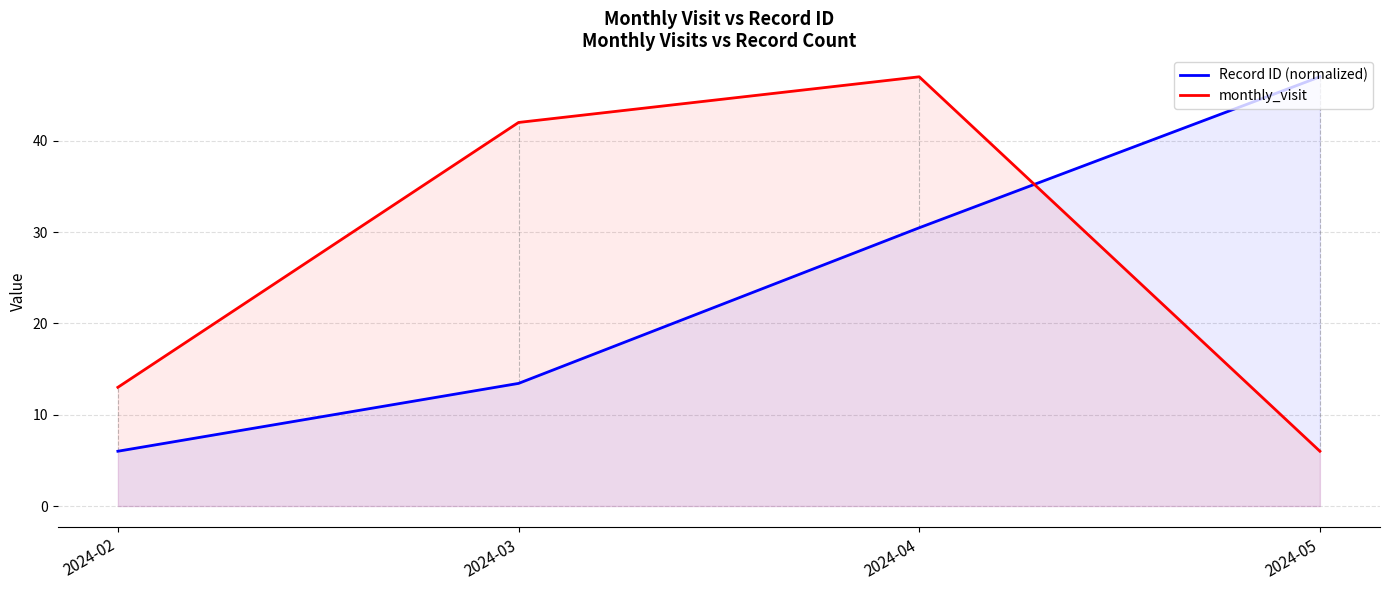

The monthly_visit series shows 79.2 at 2024-04. True or false?

False